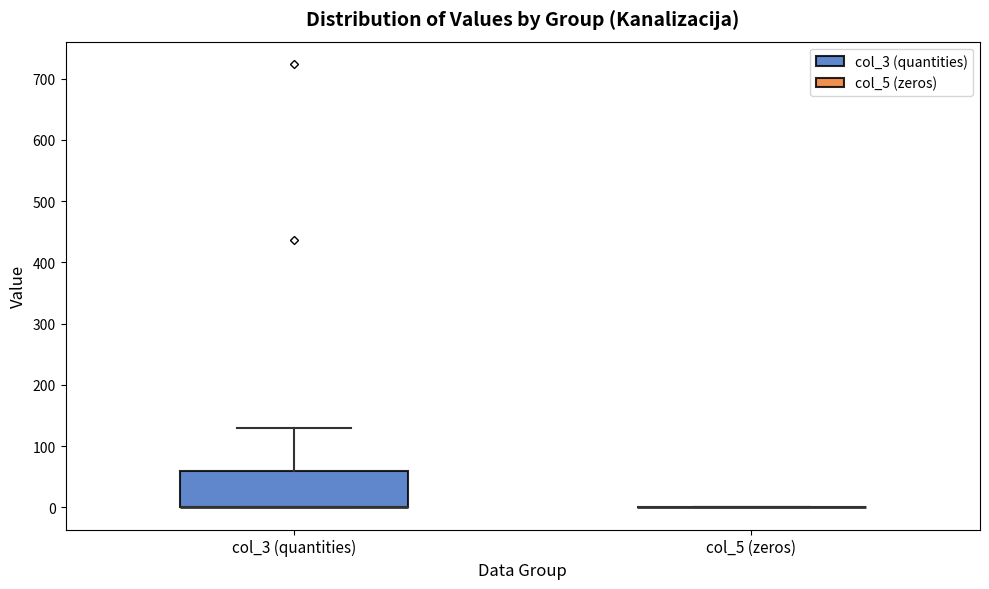

Reading left to right, transcribe this box plot: for each box, give where its median line is, the range the box spans, and where its two whiskers end, as read against the y-axis. The values are not printed on the chart, so give them approximately, as read against the axis.

col_3 (quantities): median 0 (drawn on the box's lower edge), box 0 to 60, whiskers 0 to 130
col_5 (zeros): box collapsed to a line at 0, whiskers 0 to 0